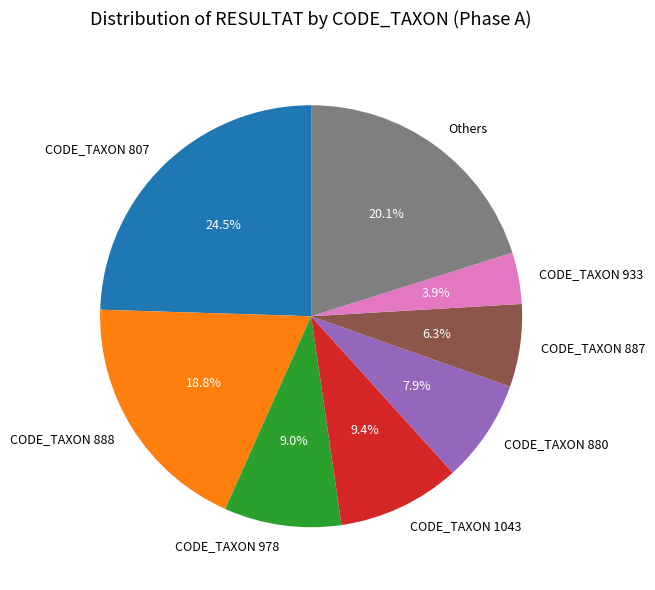

Which has a higher value, Others or CODE_TAXON 807?

CODE_TAXON 807